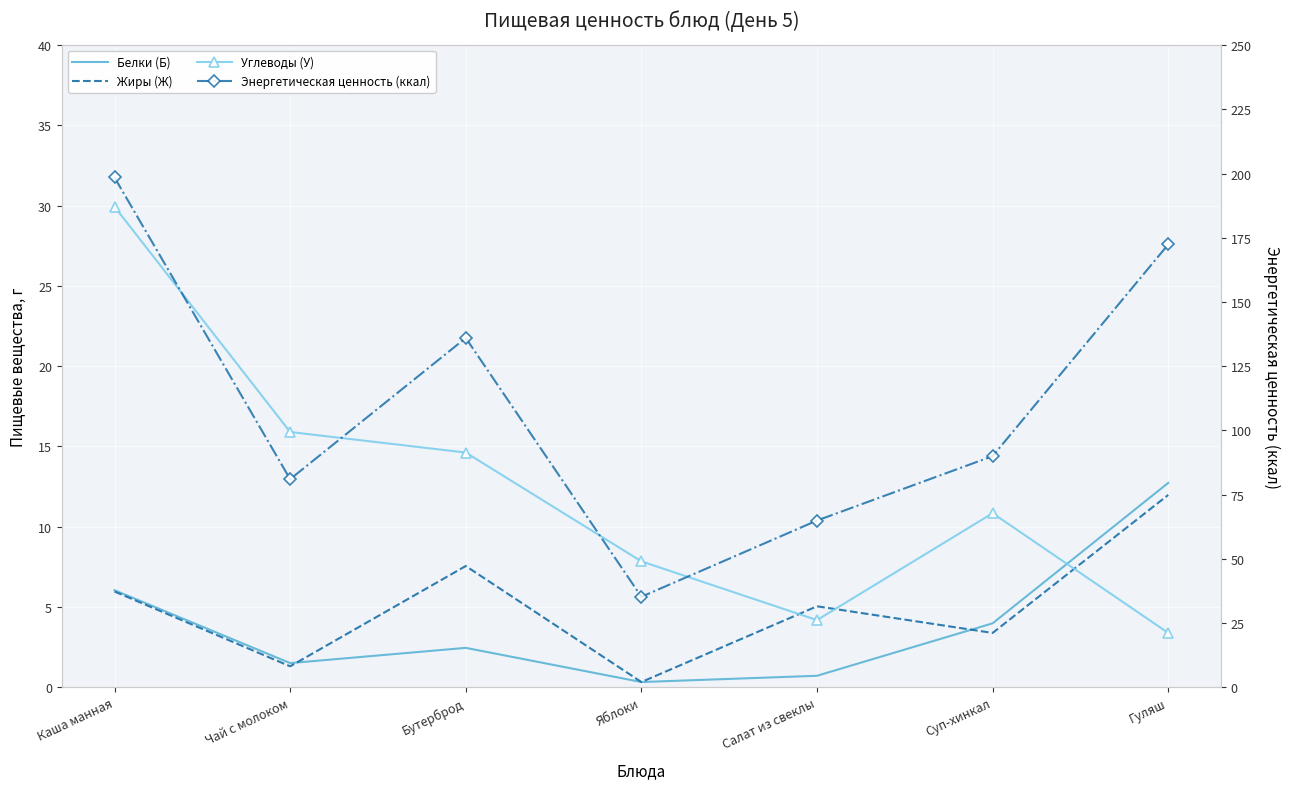

What is the maximum value shown in the chart?

198.5